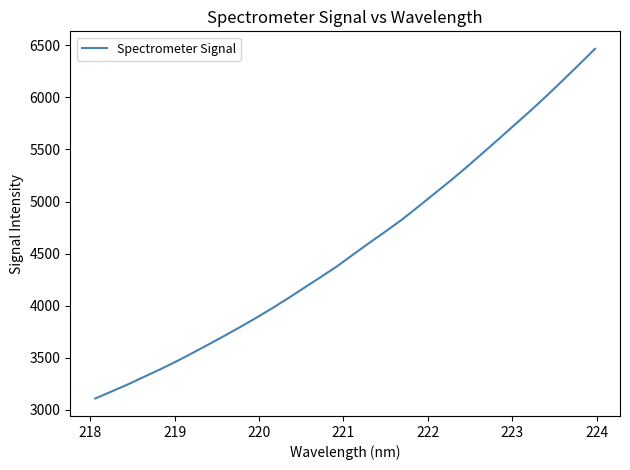

What is the minimum value shown in the chart?

3106.8